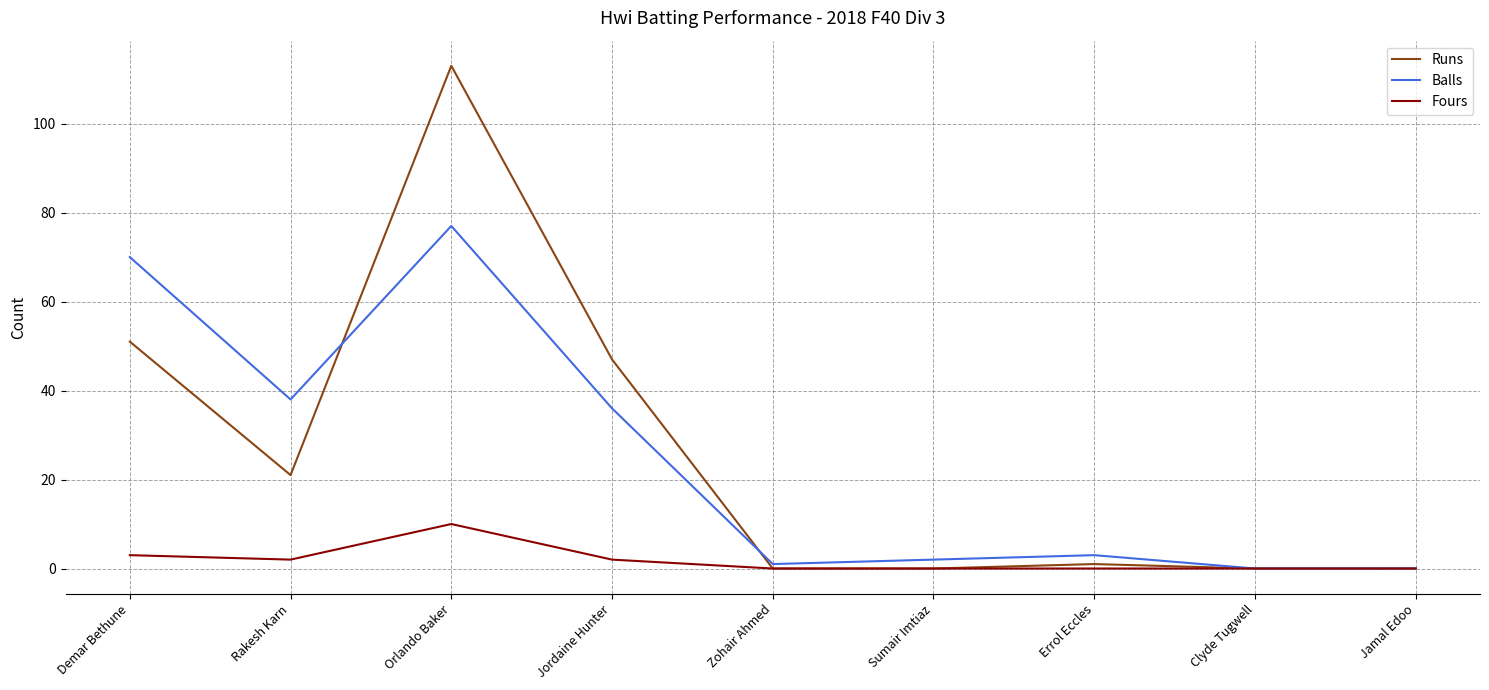

What is the sum of all Runs values?

233